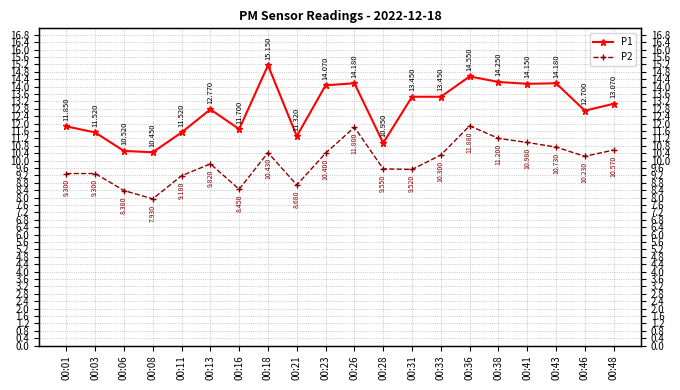

At 00:26, list the series in order from largest to smallest.

P1, P2